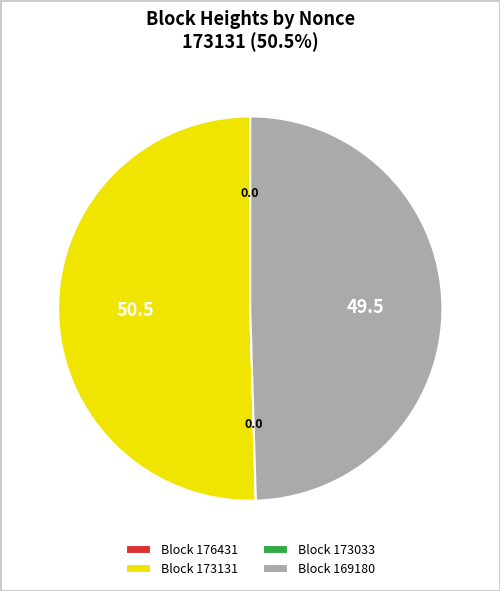

Which category has the biggest portion of the pie?

Block 173131